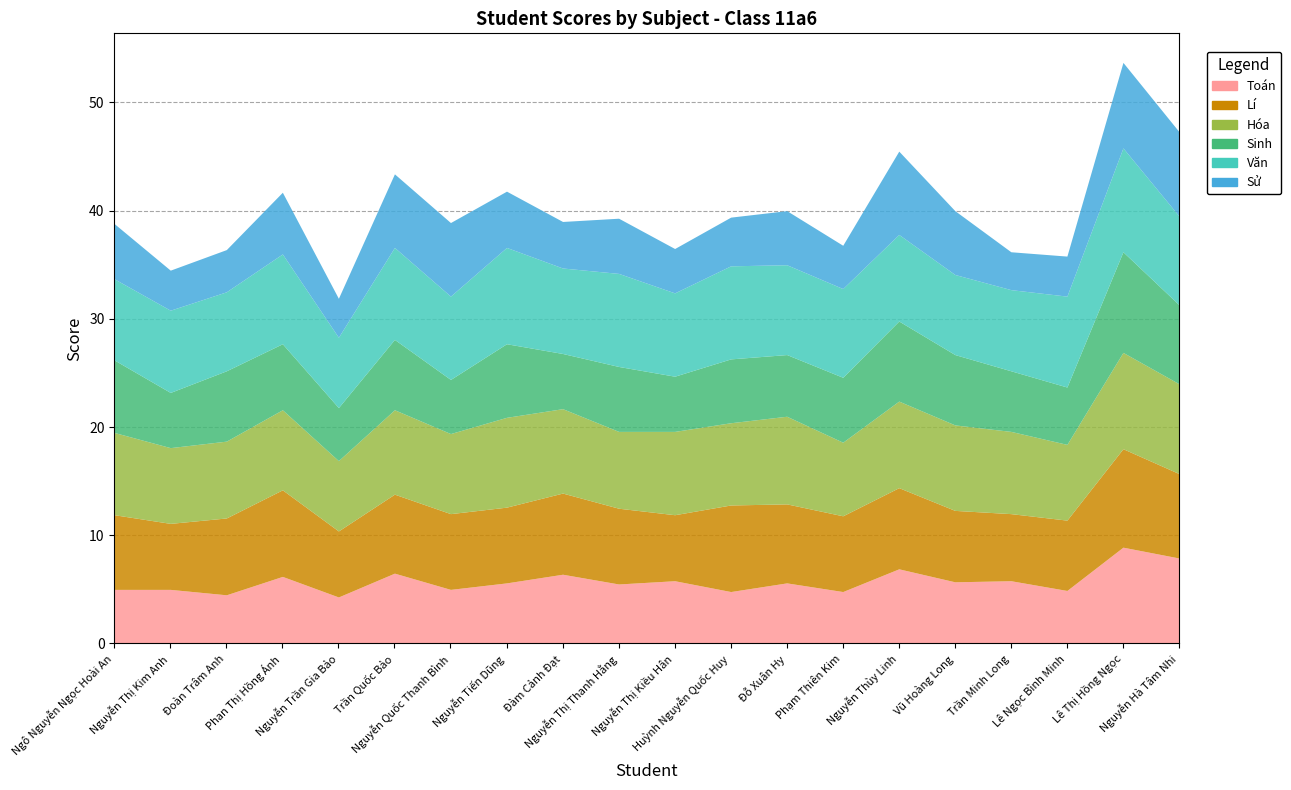

What is the sum of all Toán values?

115.1